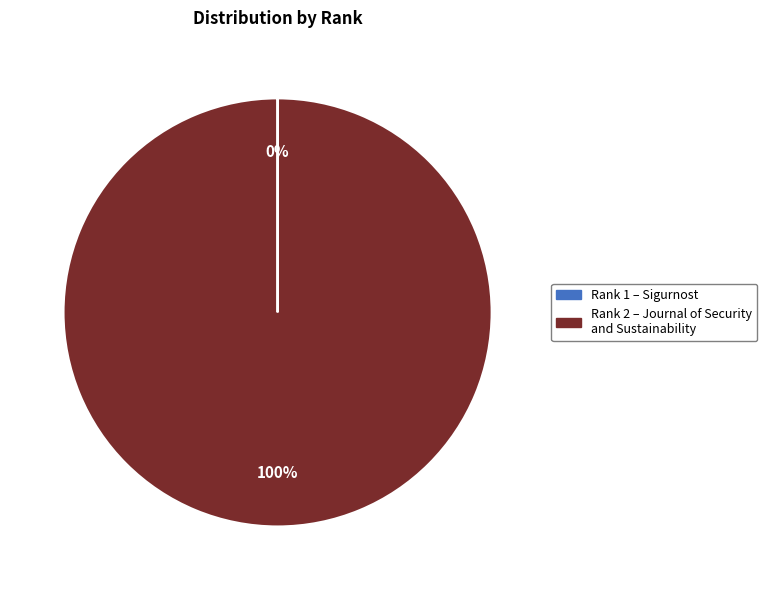

To the nearest percent, what is the average slice percentage?

50%